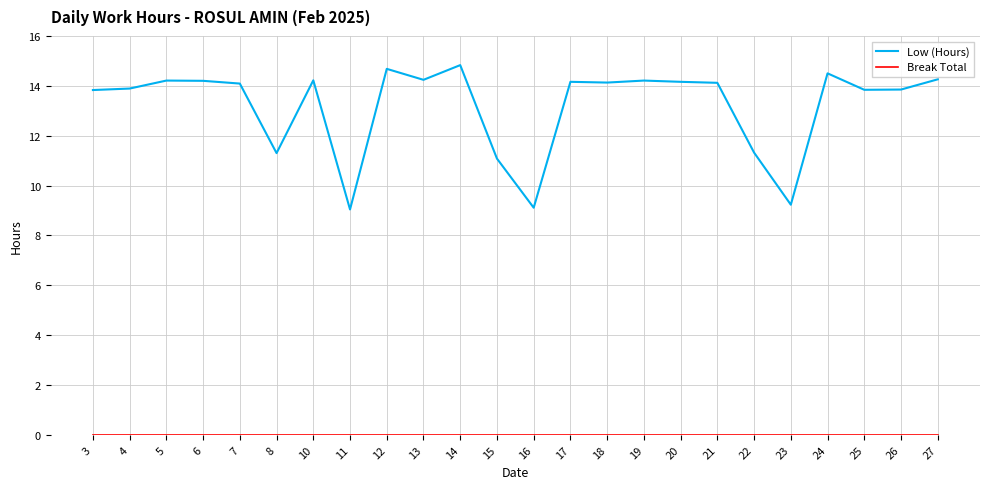

What is the maximum value shown in the chart?

14.8